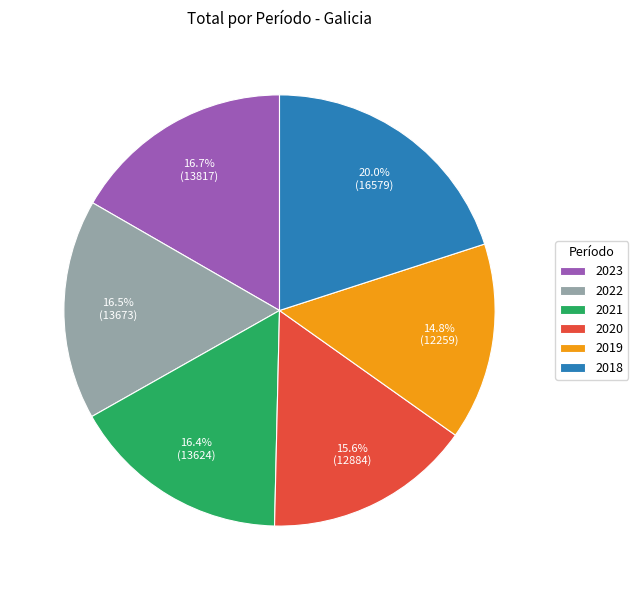

Which slice is the largest?

2018